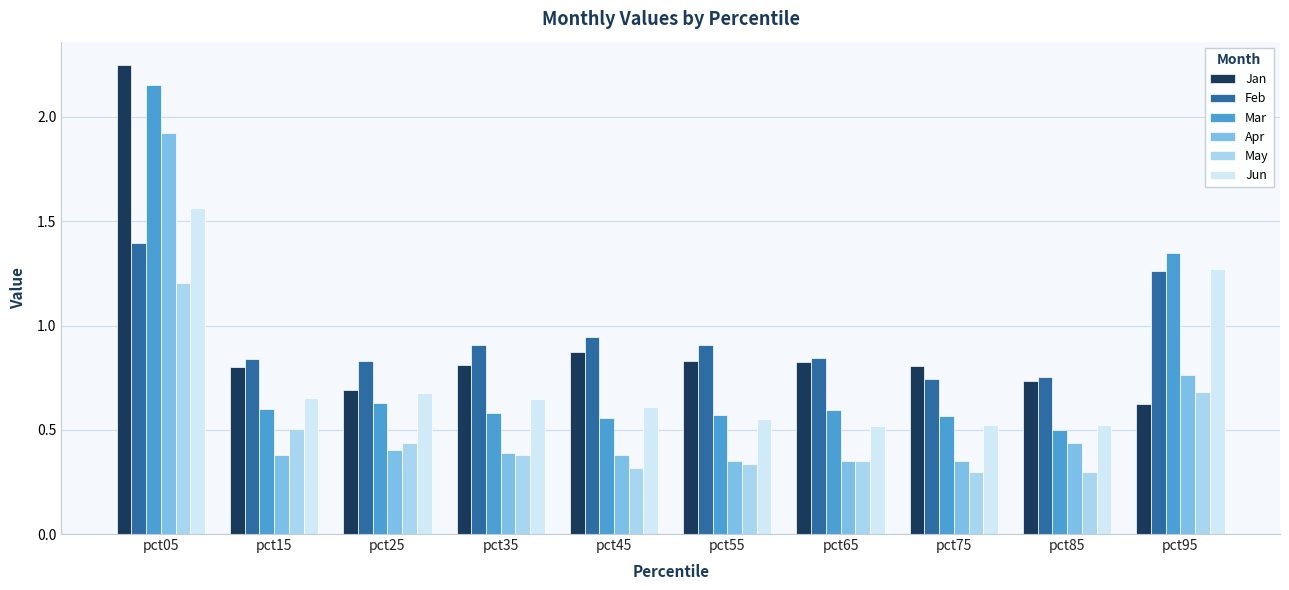

What is the difference between the highest and lowest values at pct05?

1.0